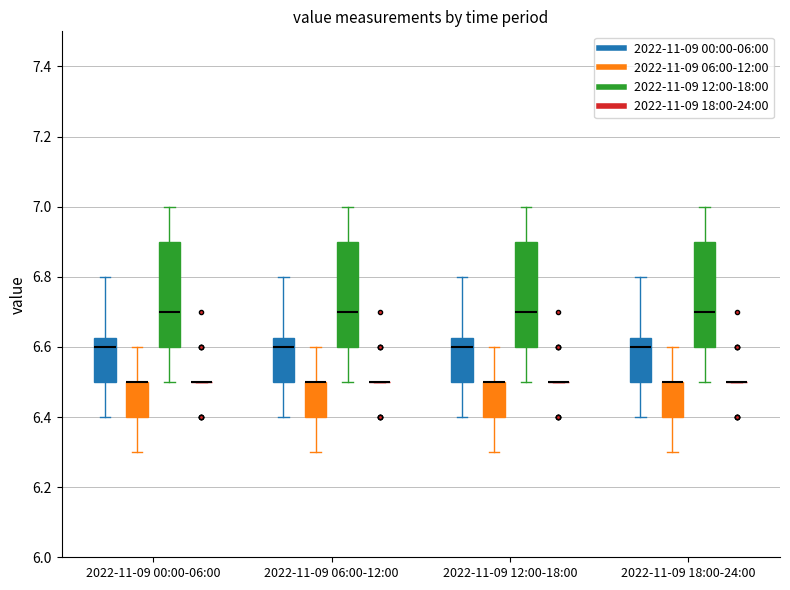

Where does the upper whisker of the box for 2022-11-09 06:00-12:00 (2022-11-09 12:00-18:00) end on the y-axis? The values are not printed on the chart, so give them approximately, as read against the axis.

7.00